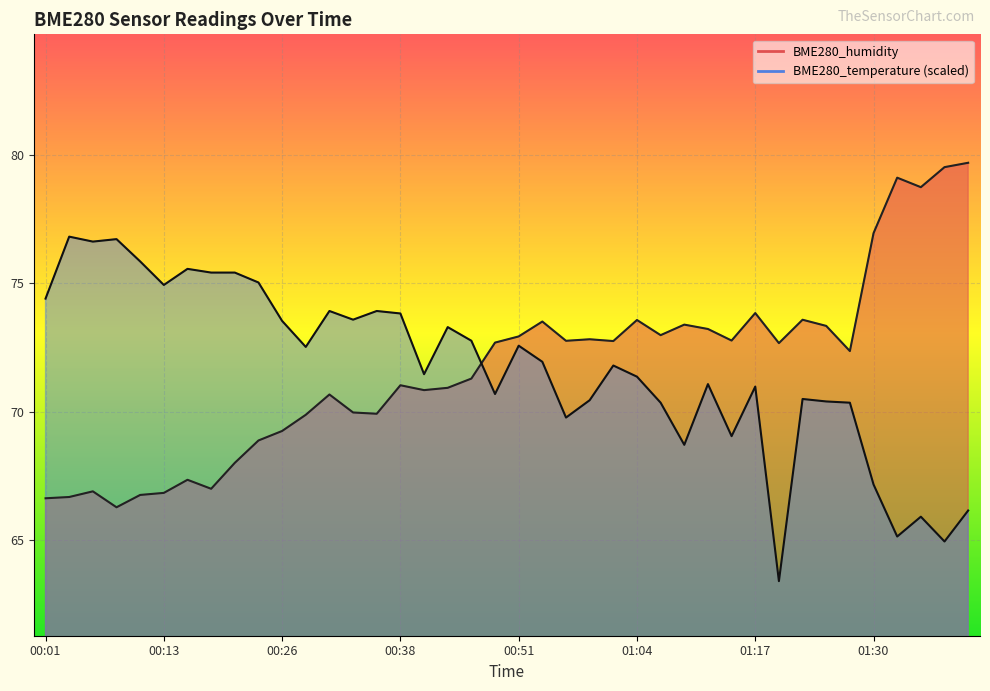

What is the difference between the second highest and minimum values in the BME280_temperature series?

13.3